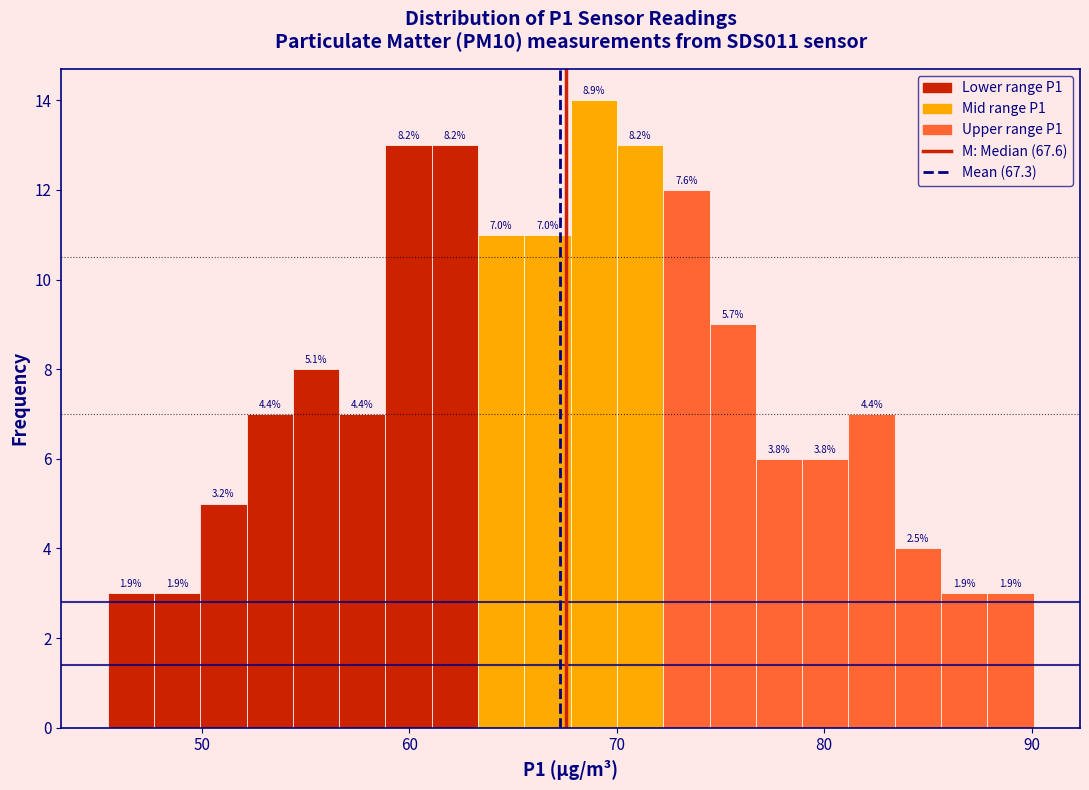

Around what value on the x-axis is the tallest bar? Give the approximate position of its centre, as read against the axis.

69